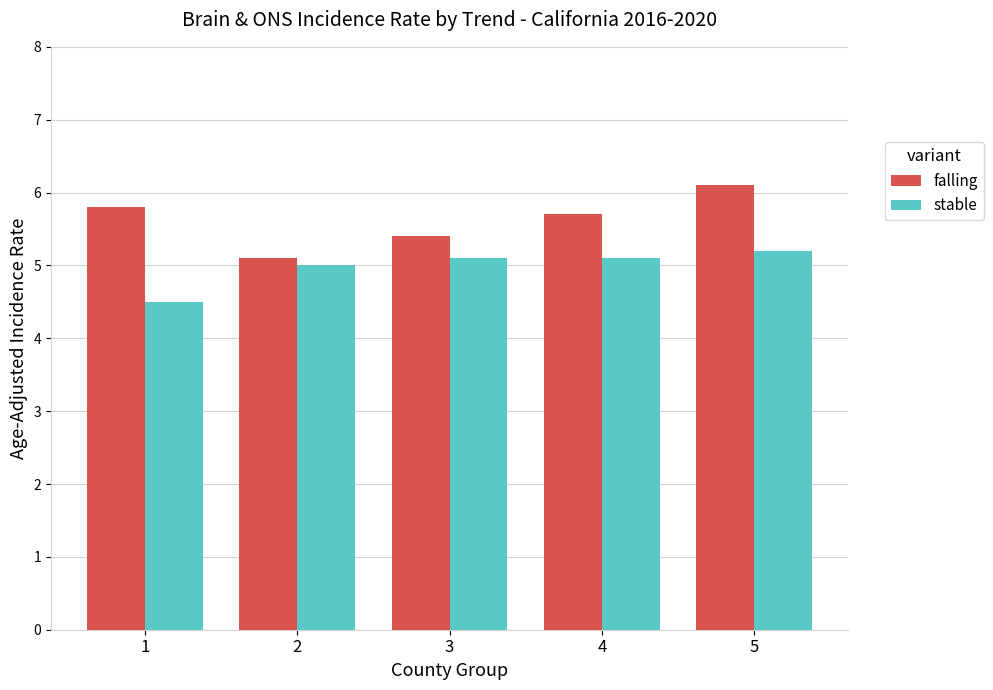

What is the maximum value for falling?

6.1